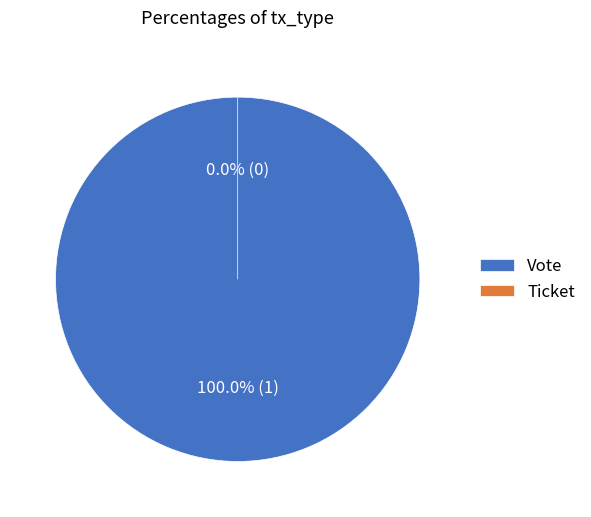

What is the total percentage of Ticket and Vote?

100.0%